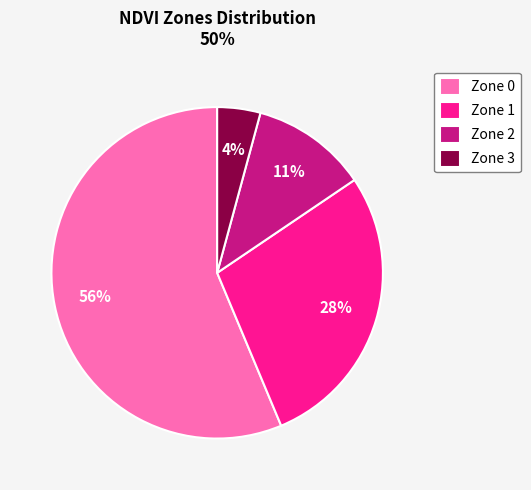

How many slices are in this pie chart?

4